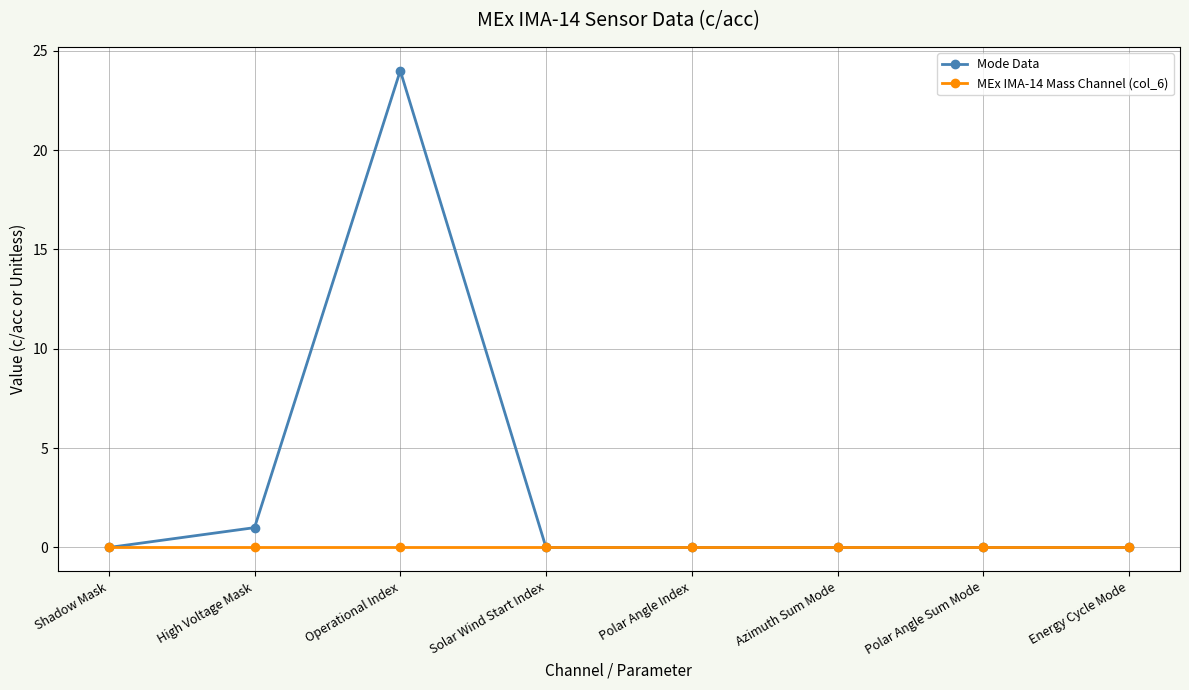

What is the difference between the highest and lowest values at High Voltage Mask?

1